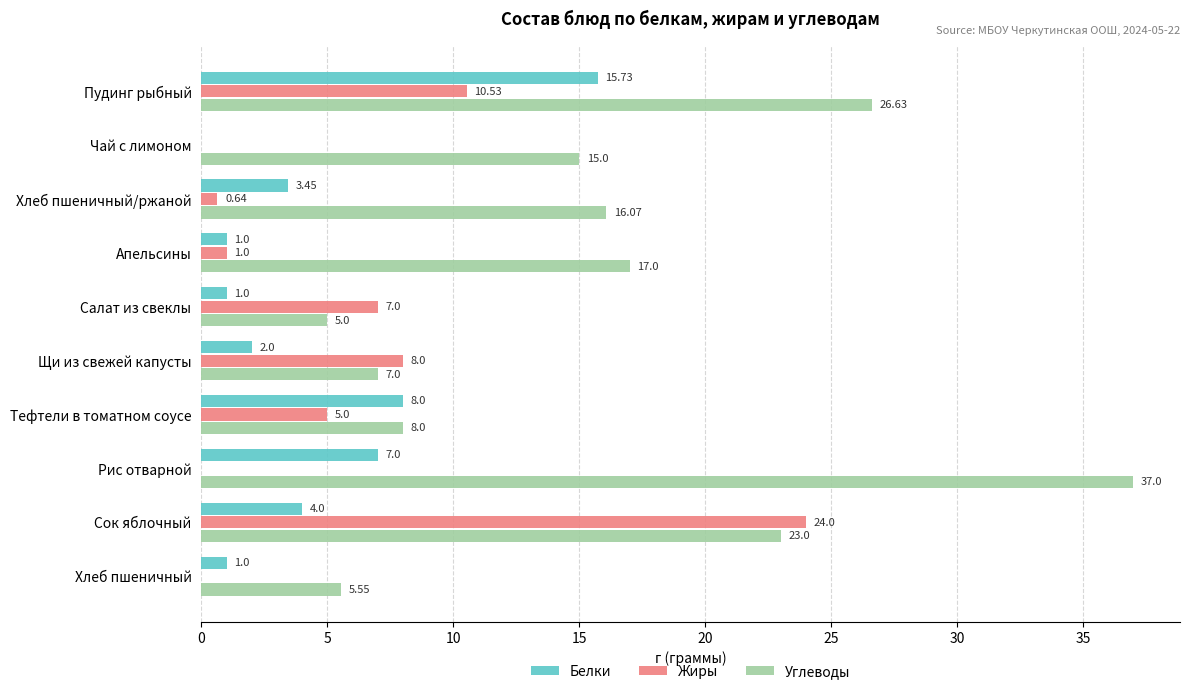

At which category is the sum across all series the highest?

Пудинг рыбный